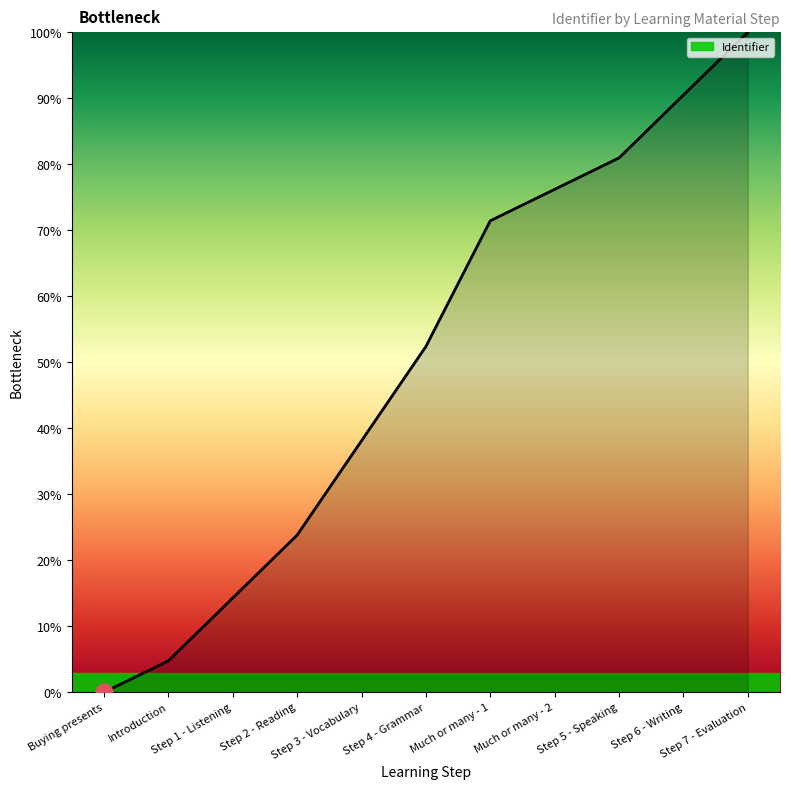

Reading left to right, transcribe all the data shown in this chart.

Buying presents=0.0	Introduction=4.8	Step 1 - Listening=14.3	Step 2 - Reading=23.8	Step 3 - Vocabulary=38.1	Step 4 - Grammar=52.4	Much or many - 1=71.4	Much or many - 2=76.2	Step 5 - Speaking=81.0	Step 6 - Writing=90.5	Step 7 - Evaluation=100.0